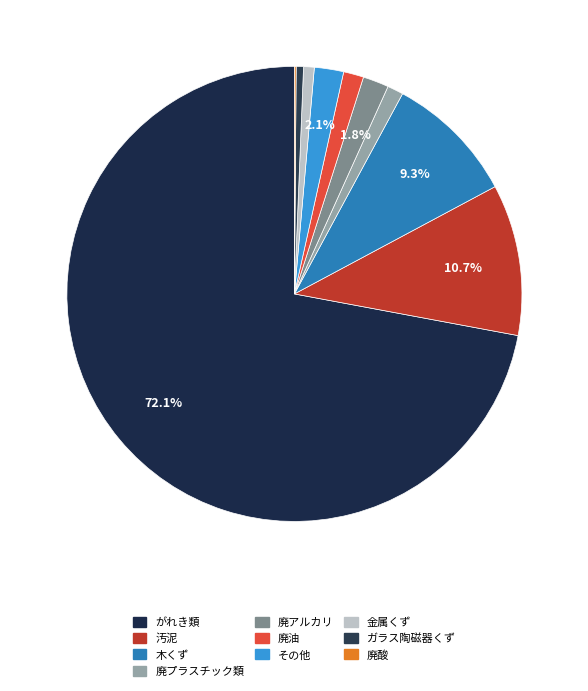

Which category has the biggest portion of the pie?

がれき類